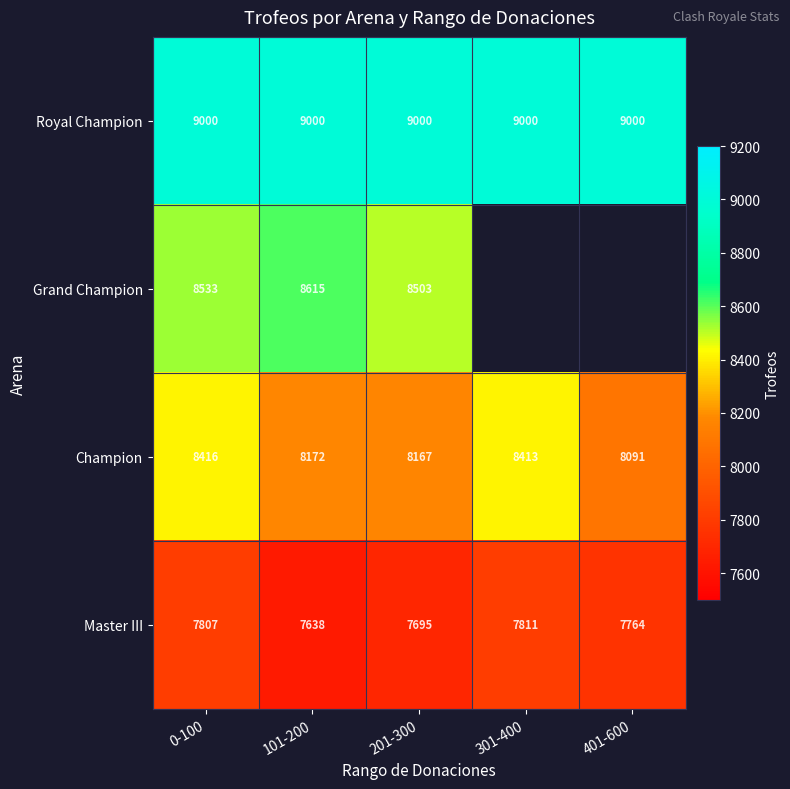

At 201-300, list the series in order from largest to smallest.

Royal Champion, Grand Champion, Champion, Master III